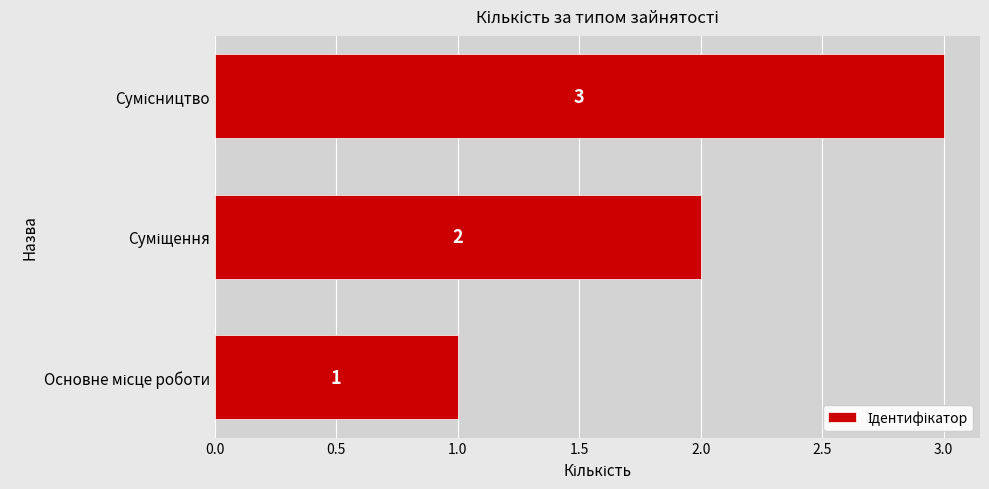

How many values are between 1 and 3?

3